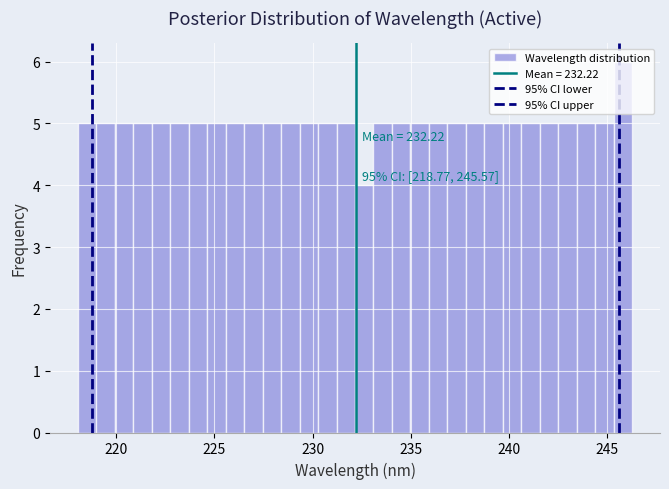

Read against the x-axis, roughly where is the centre of the tallest bar?

246.0